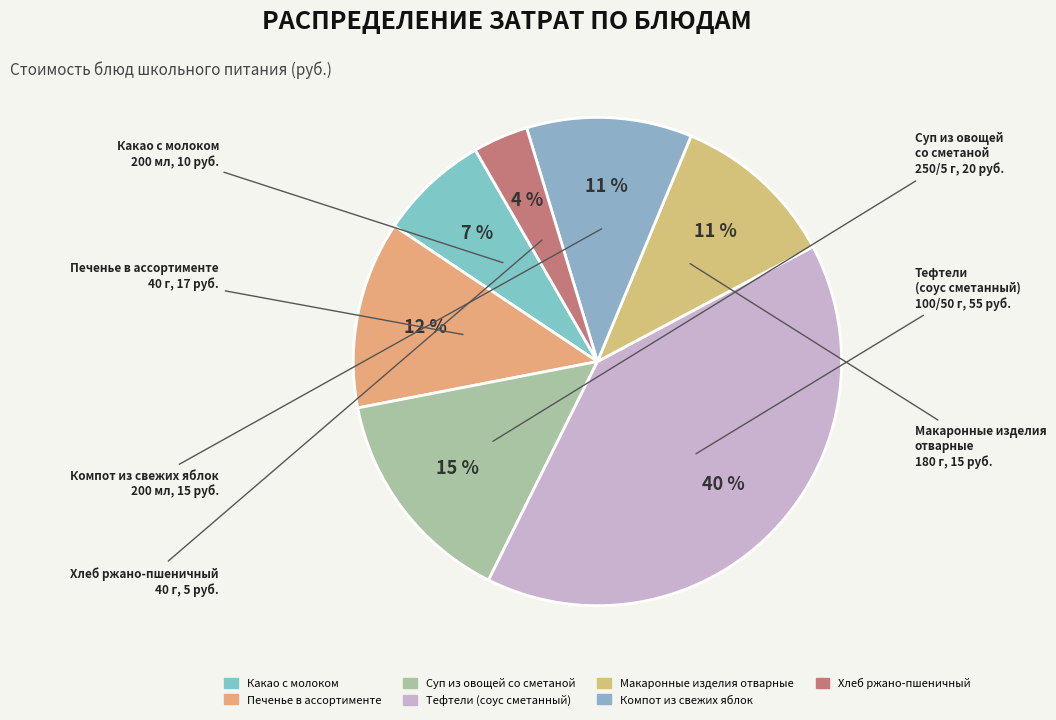

Which category has the biggest portion of the pie?

Тефтели (соус сметанный)